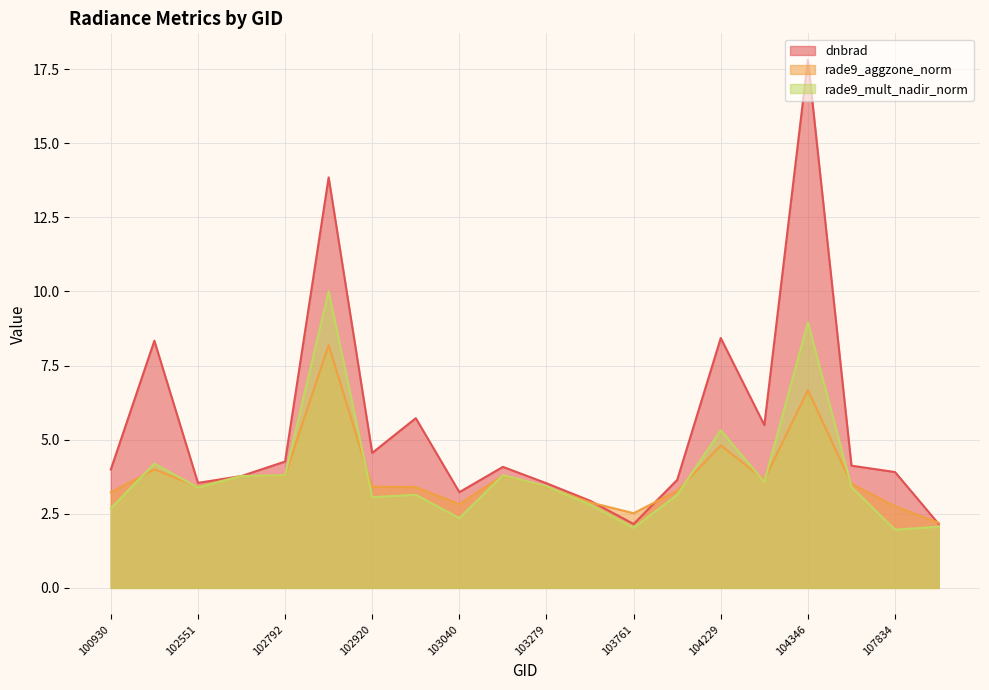

Is it true that dnbrad equals 7.5 at 102920?

False